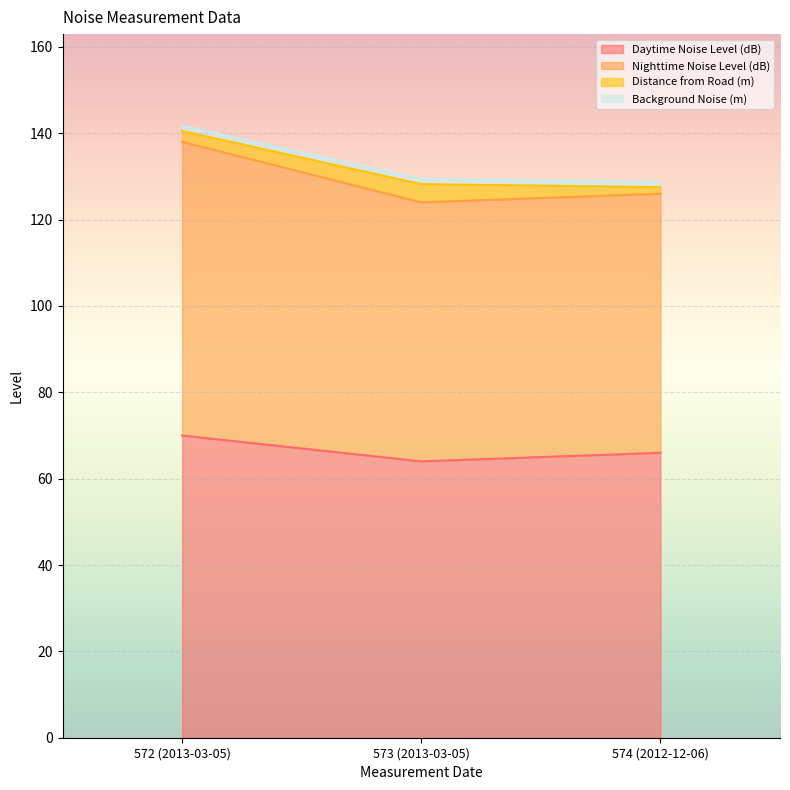

At which label does Nighttime Noise Level (dB) first exceed 128?

572 (2013-03-05)